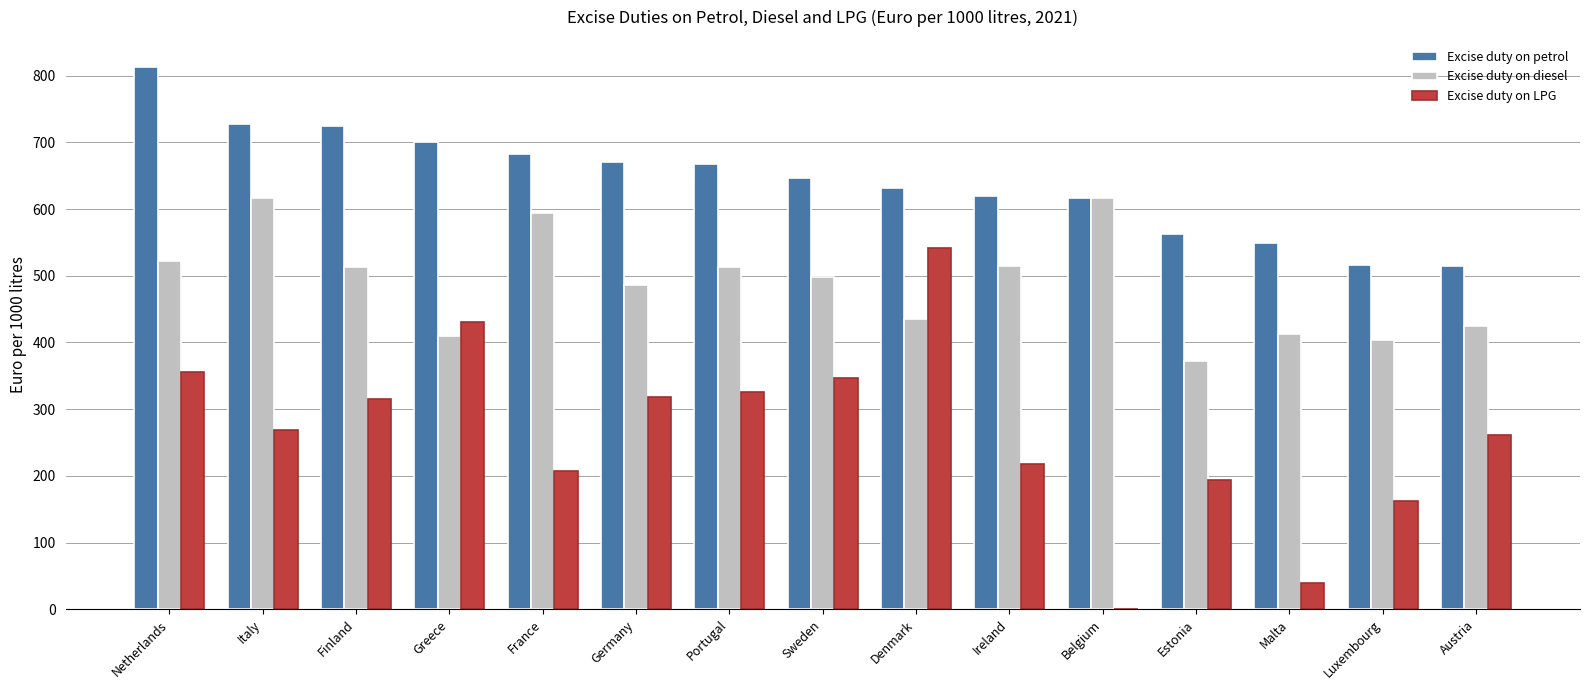

How many groups of bars are there?

15